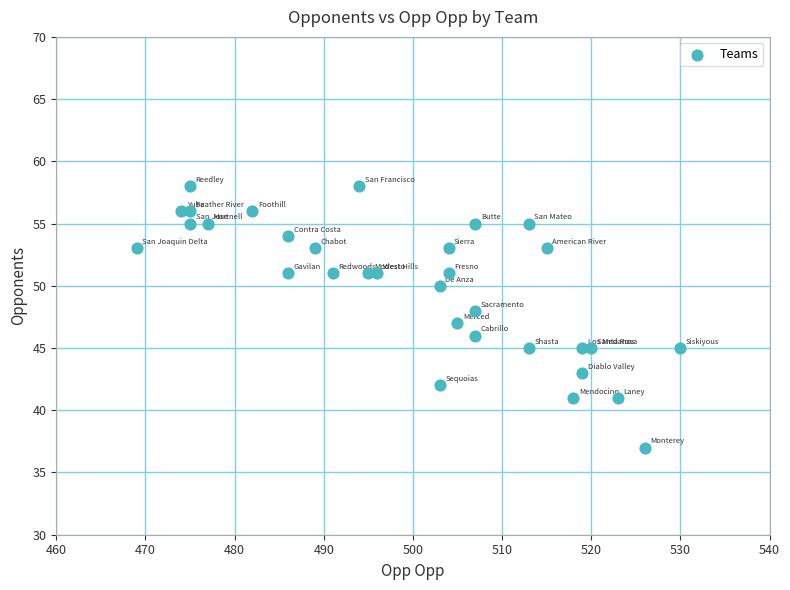

What is the range of Y values (max minus min)?

21